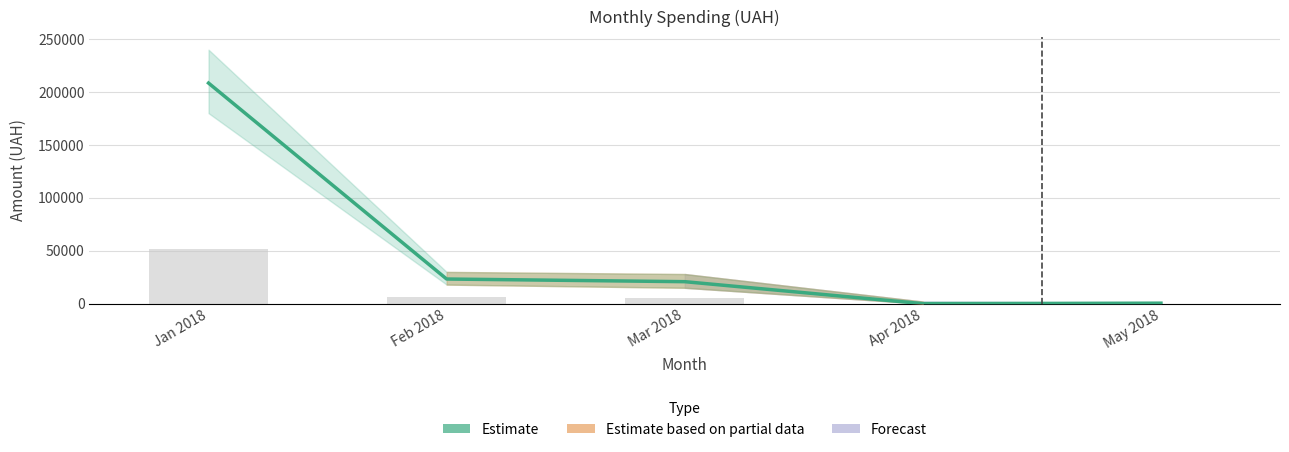

What is the change in value from Jan 2018 to Feb 2018?

-185158.6